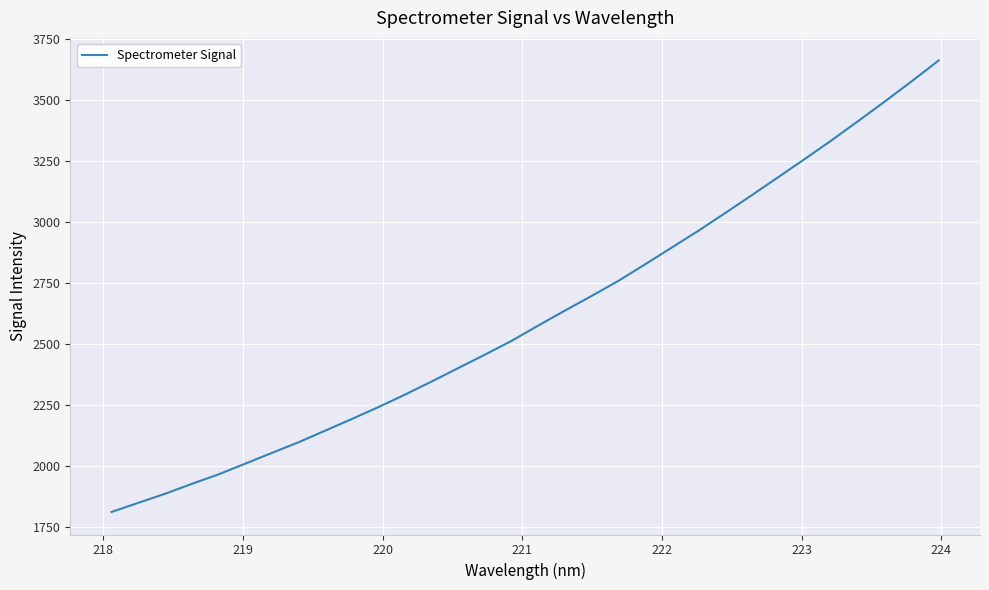

What is the difference between the maximum and minimum values?

1851.2